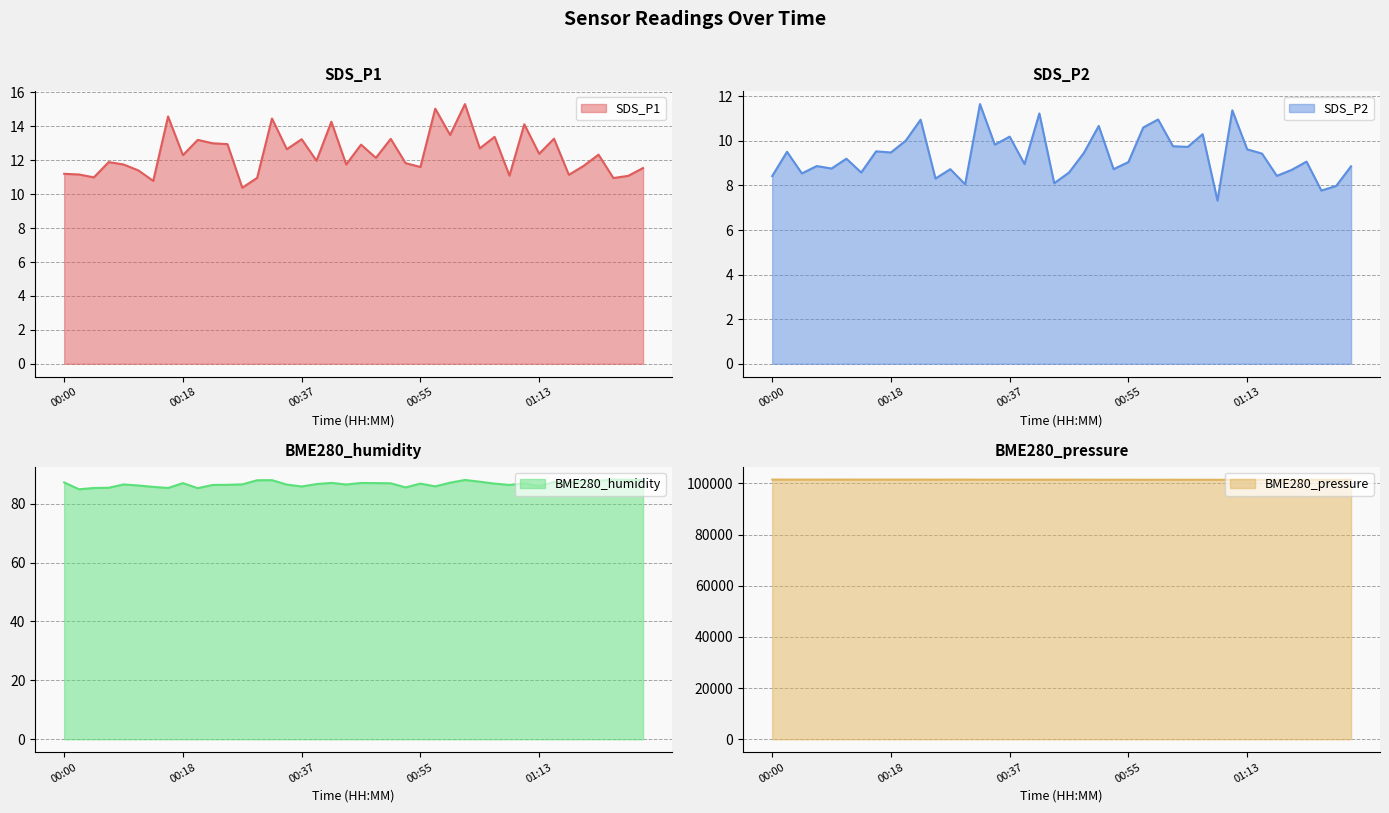

What is the difference between the SDS_P1 values at 00:48 and 00:05?

1.2